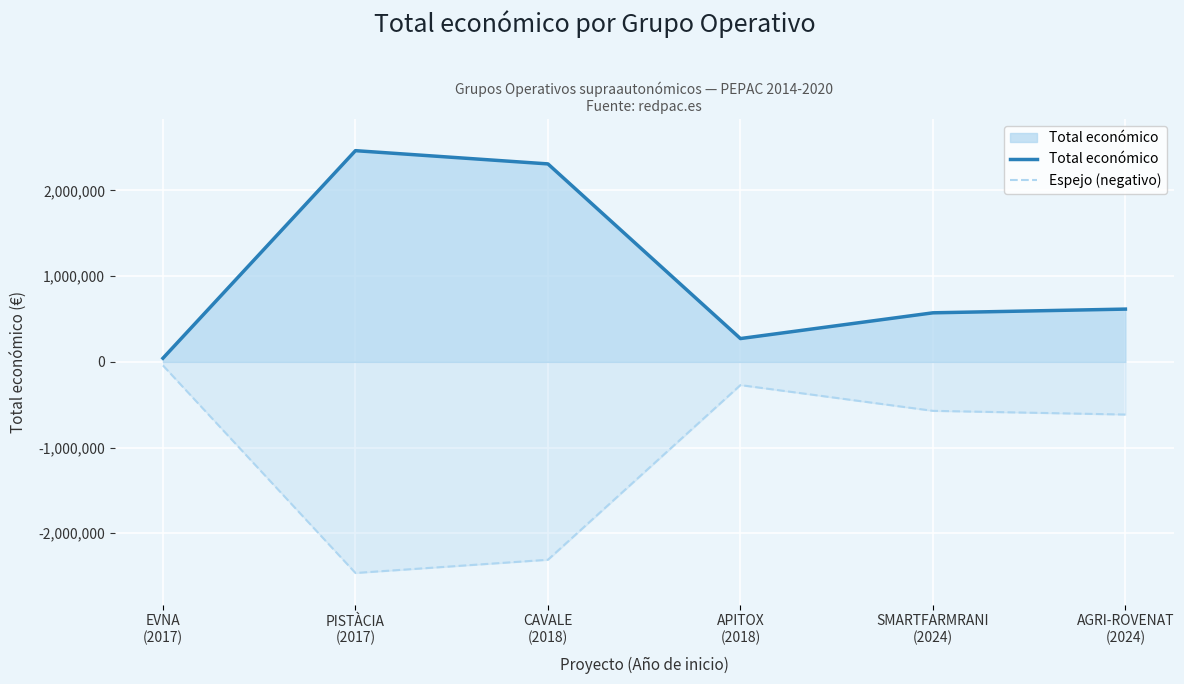

Where does the Total económico series first go above 615375?

PISTÀCIA
(2017)